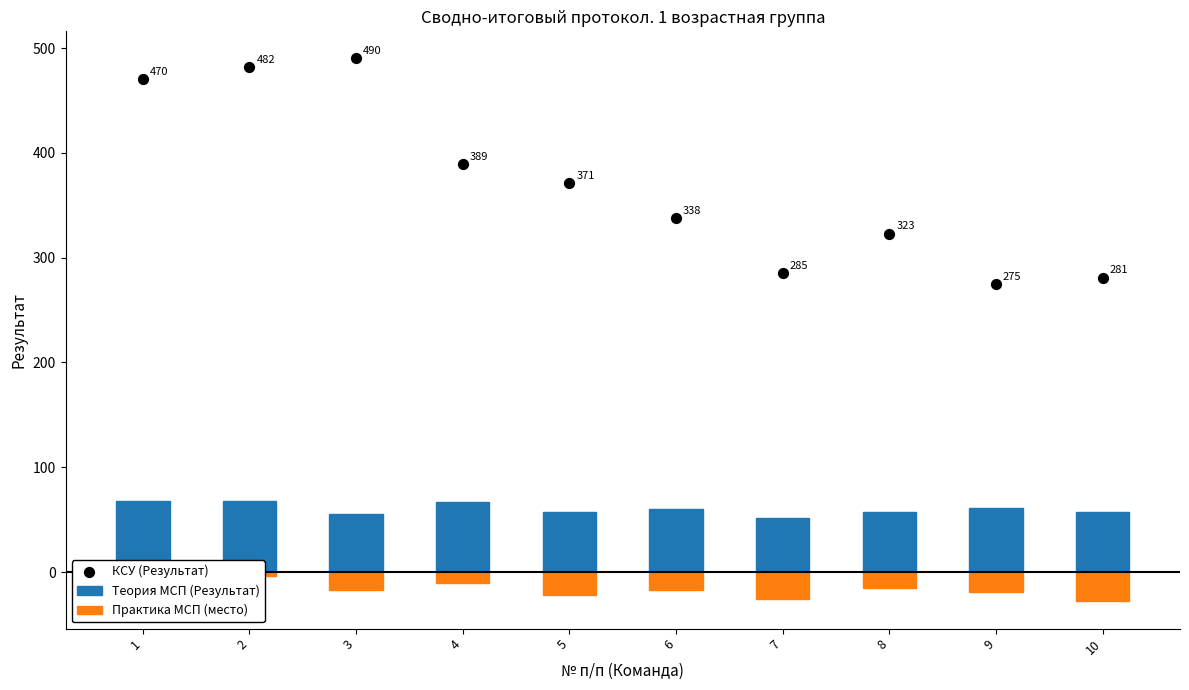

Which series contains the lowest Y value?

Практика МСП (место)